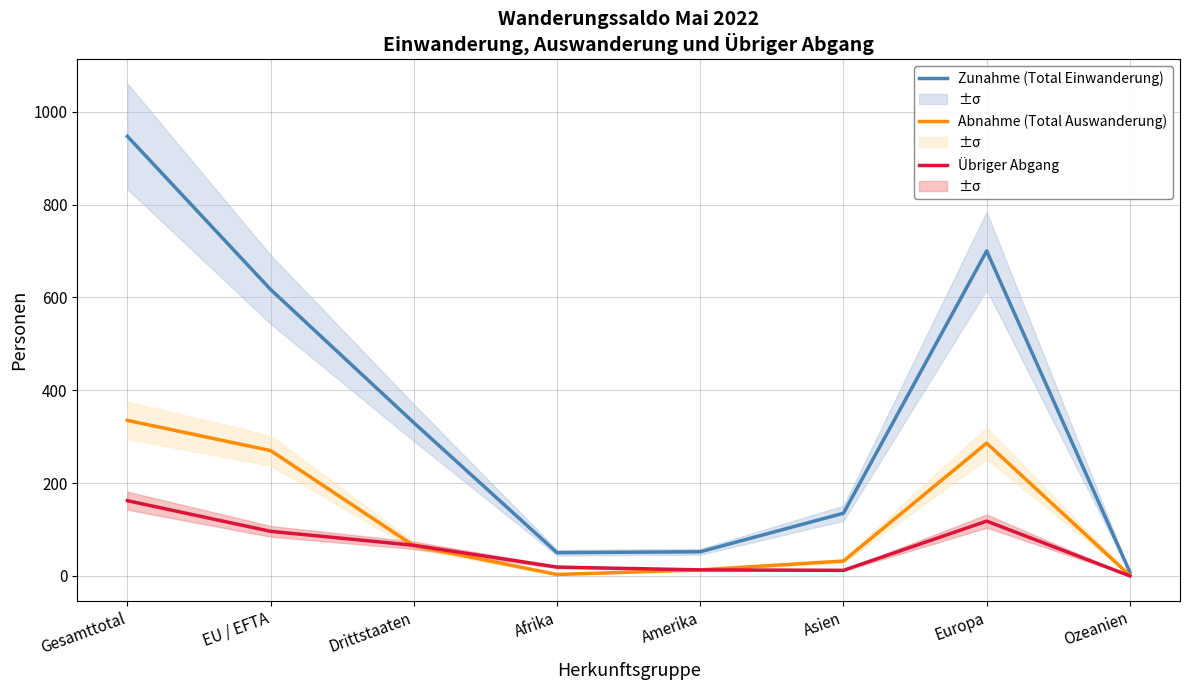

What is the sum of all Übriger Abgang values?

486